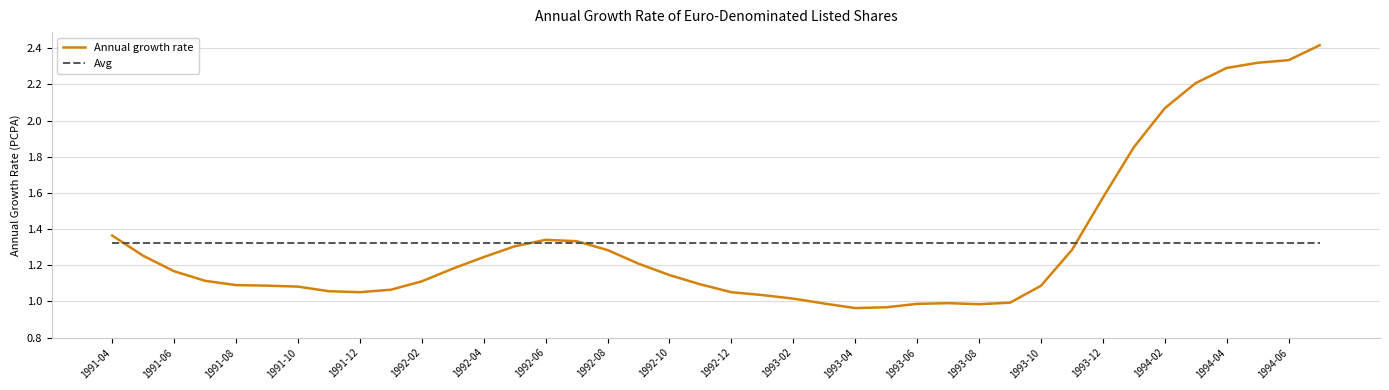

What is the highest value of the Annual growth rate series?

2.4